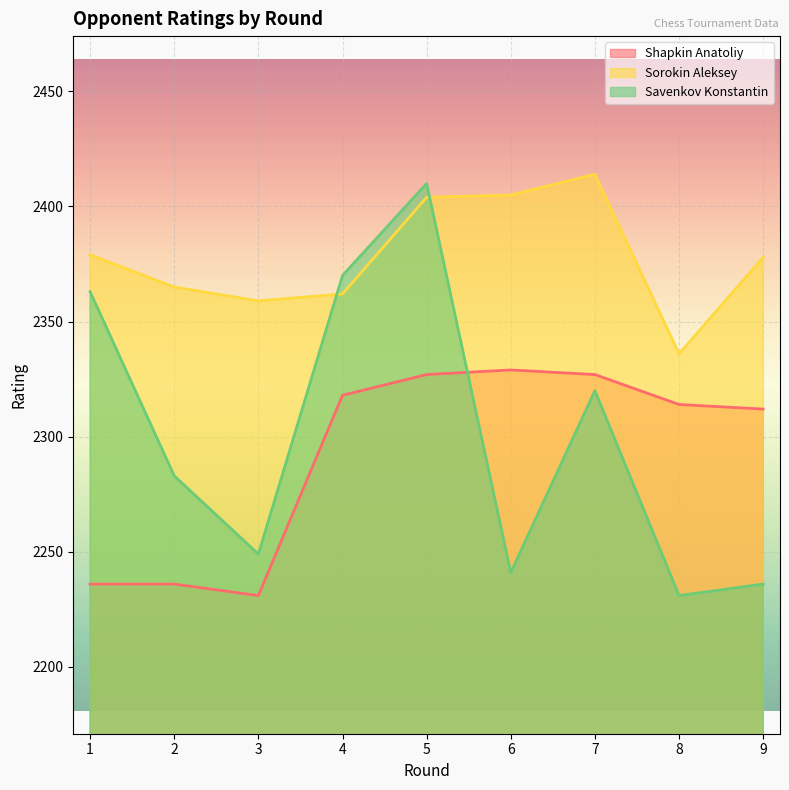

List the series in order of their peak value, lowest first.

Shapkin Anatoliy, Savenkov Konstantin, Sorokin Aleksey